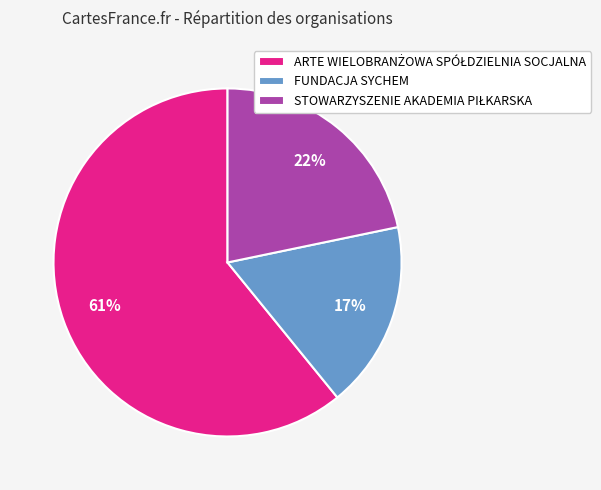

To the nearest percent, what is the average slice percentage?

33%